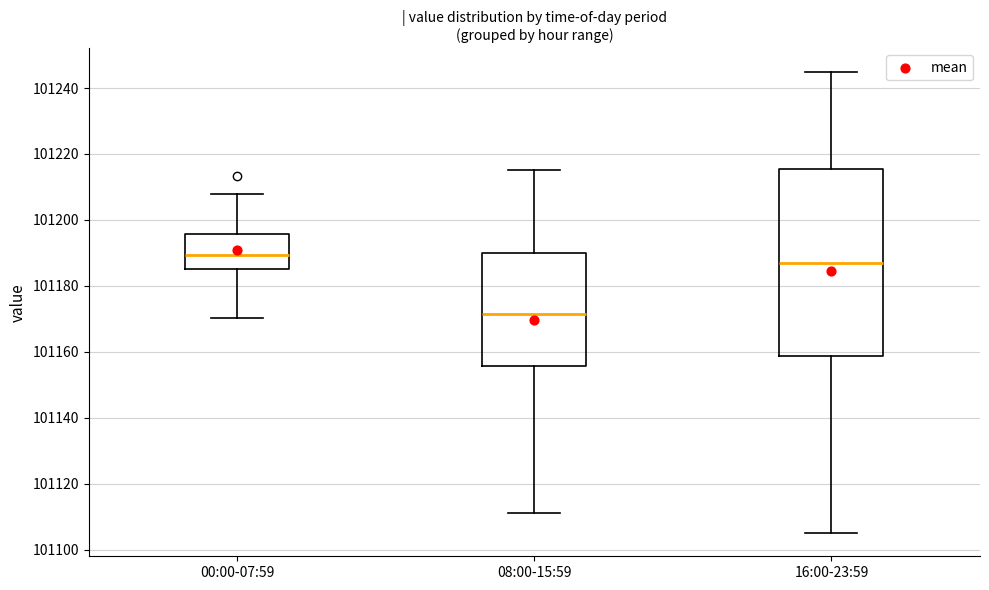

Which box has the lowest median line?

08:00-15:59